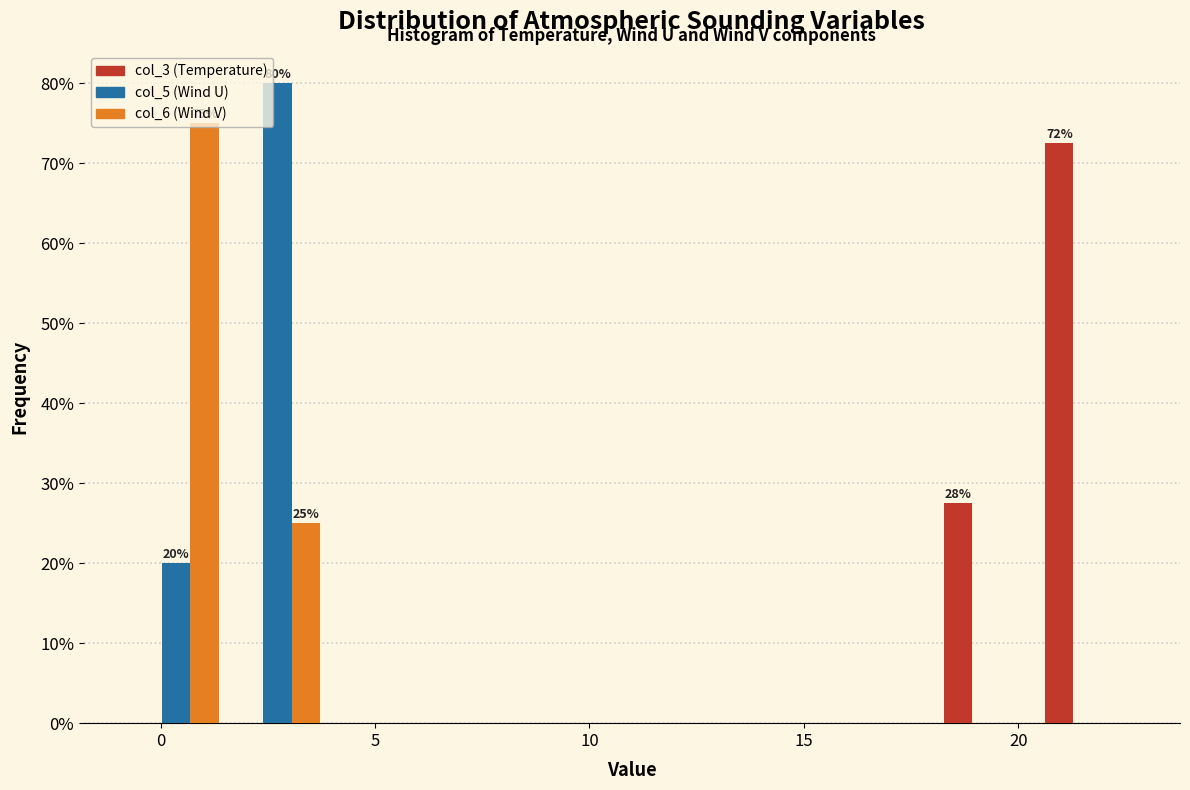

In the col_6 (Wind V) series, which range on the x-axis has the tallest bar?

-1.0 to 1.5